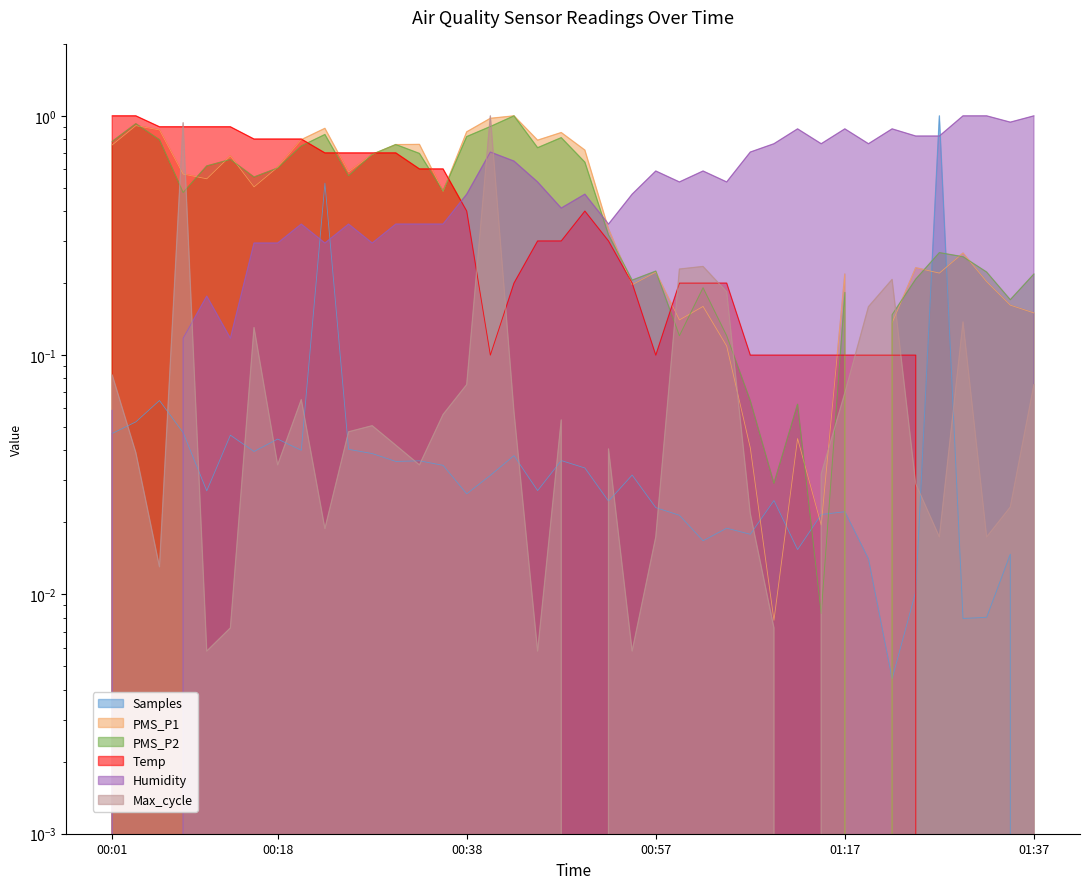

True or false: Max_cycle has more than 0 interior local peaks.

True